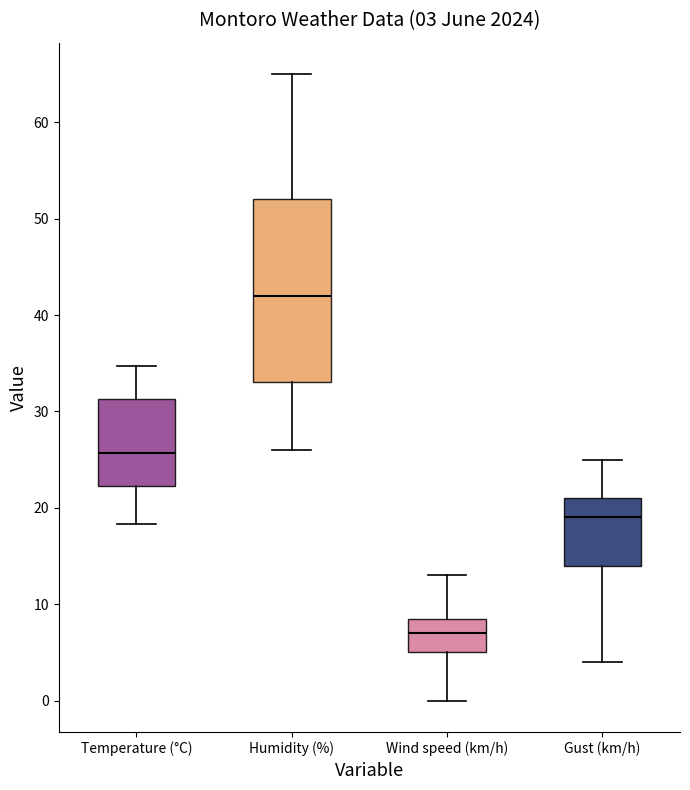

Which box is the tallest, from its lower edge to its upper edge?

Humidity (%)